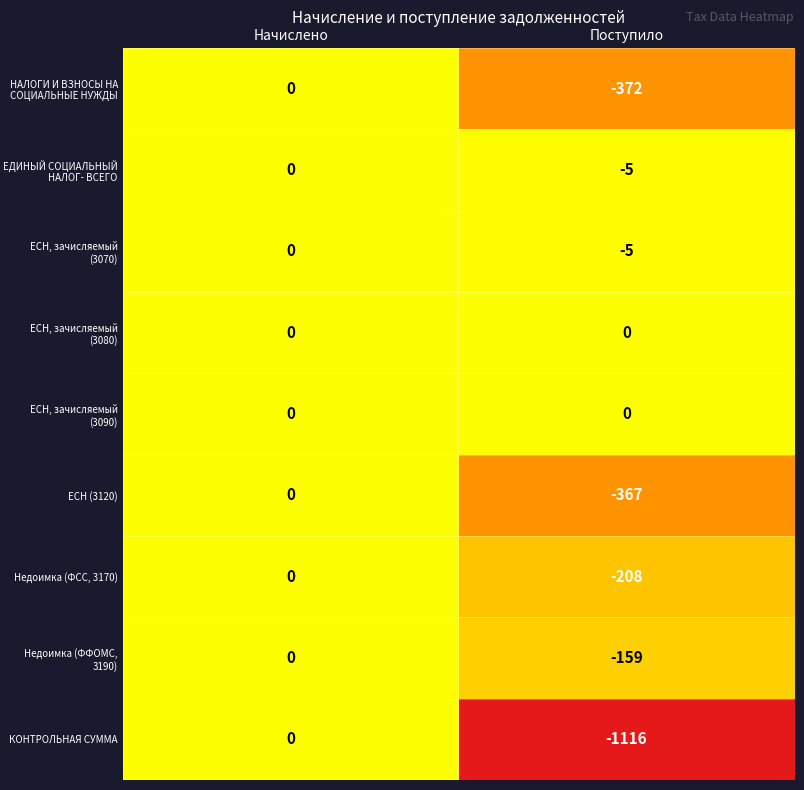

List the labels in order of ЕСН, зачисляемый (3070) value, largest first.

Начислено, Поступило